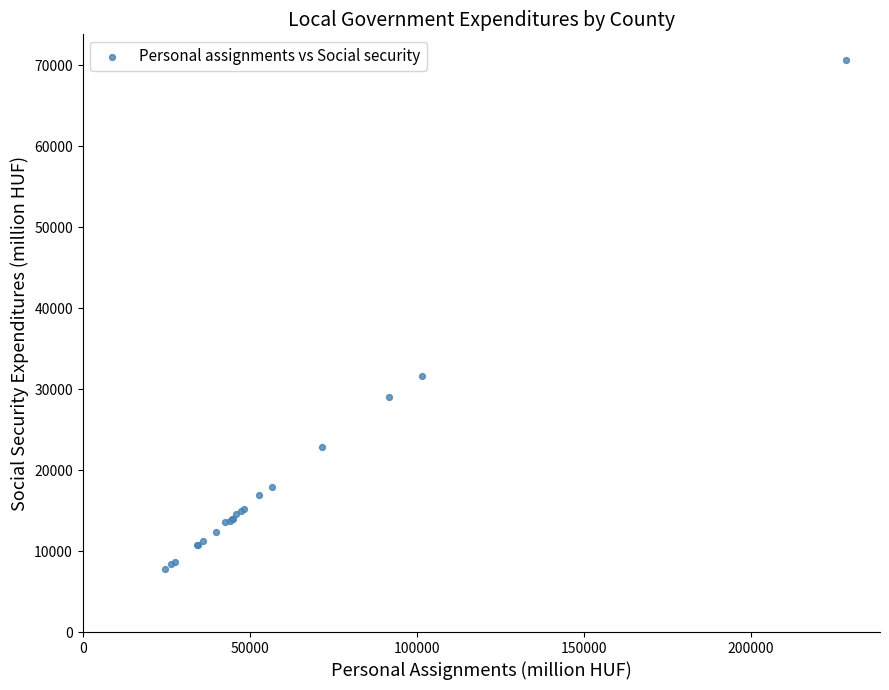

What Y value in the scatter plot is closest to 39265?

31653.8